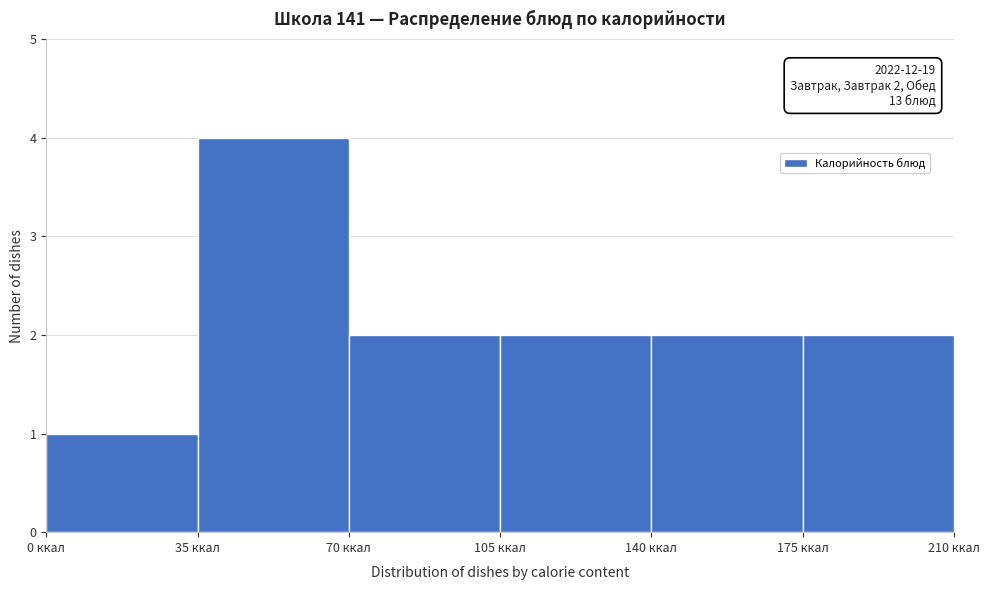

Over which range of the x-axis is the bar tallest?

35 to 70